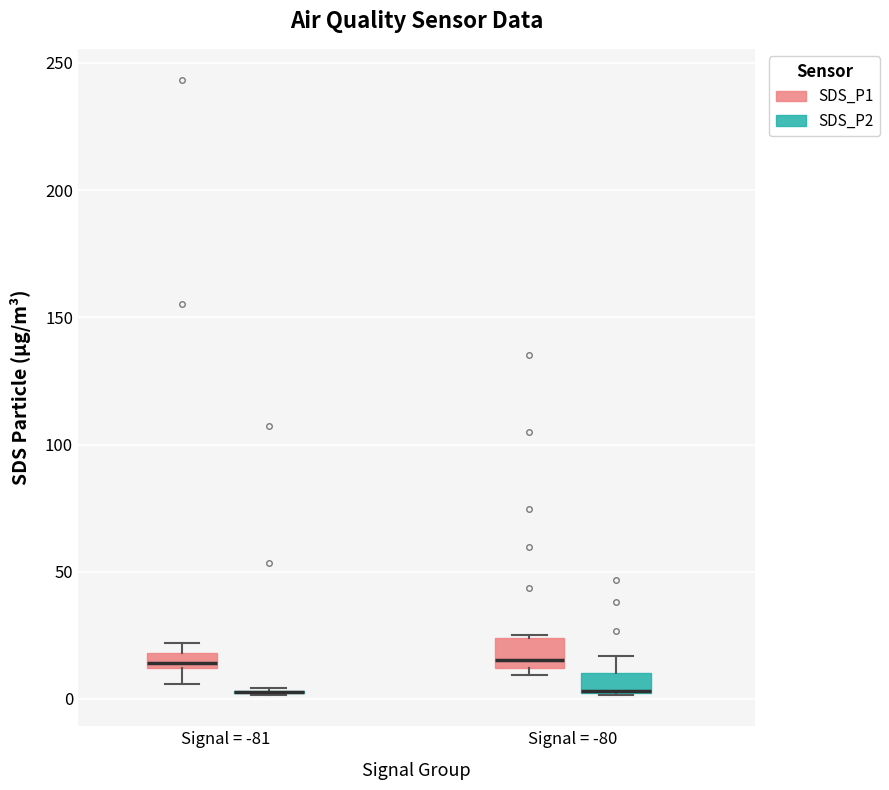

Where is the upper edge of the box for Signal = -81 (SDS_P1) on the y-axis? The values are not printed on the chart, so give them approximately, as read against the axis.

20